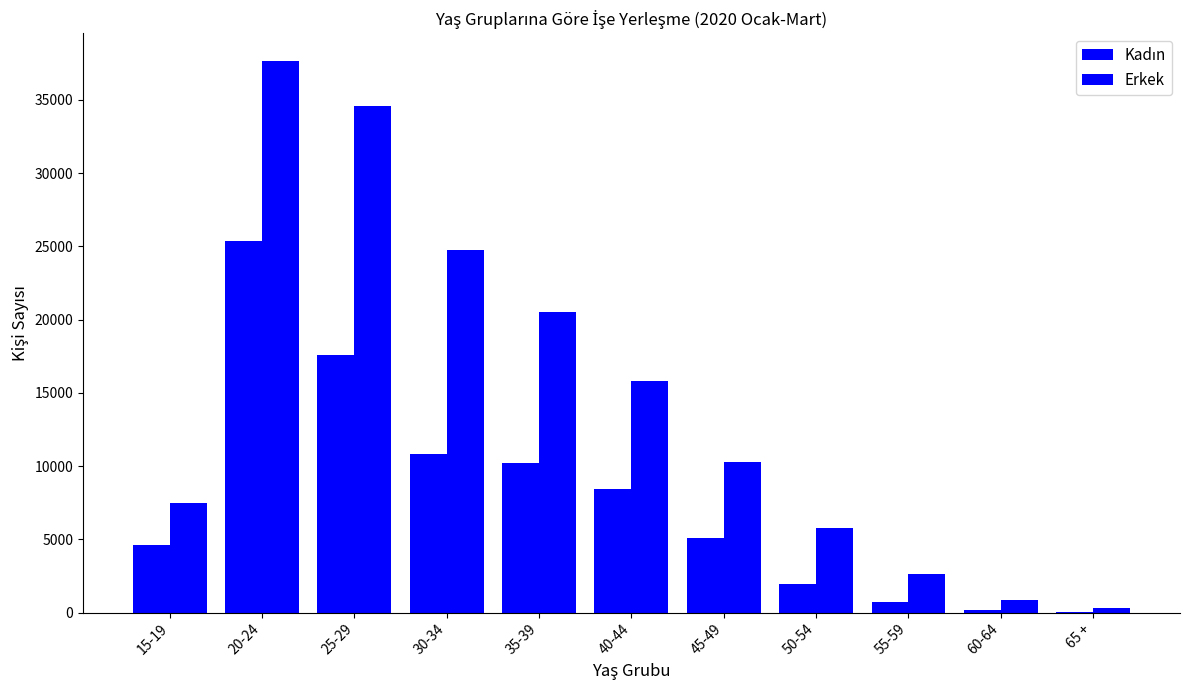

What is the label of the 3rd bar from the right?

55-59